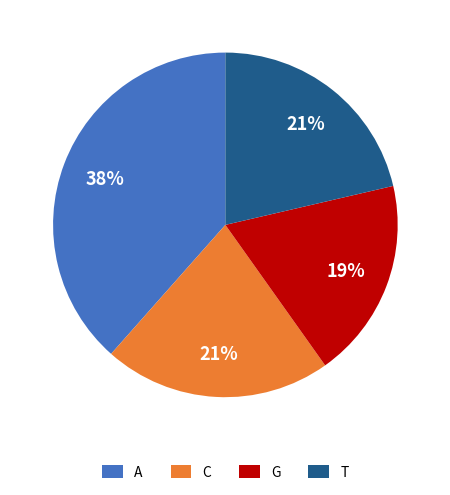

Is the sum of G and T greater than half?

No